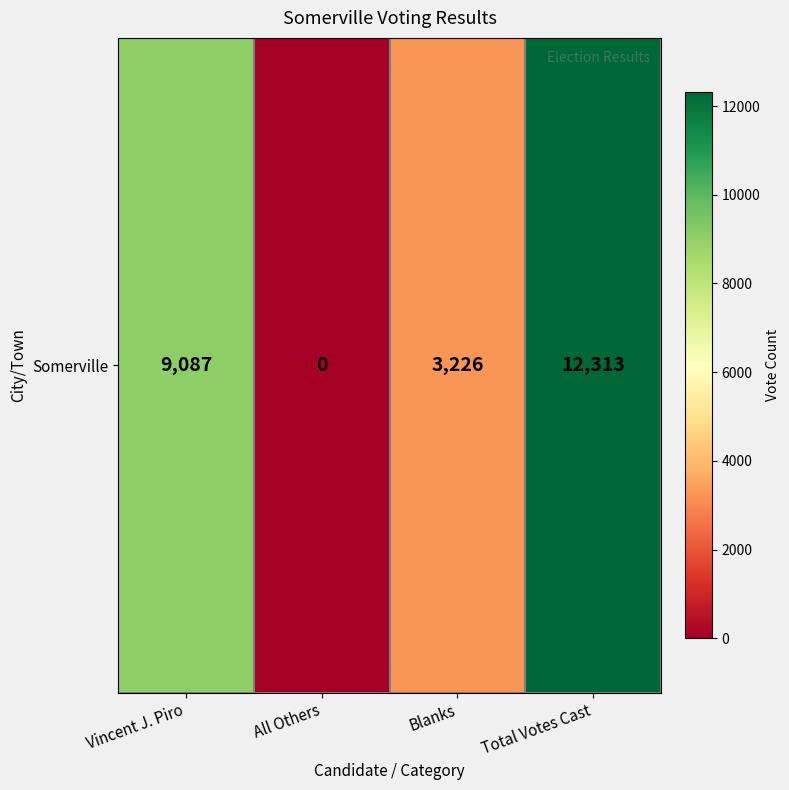

Rank the categories by value from highest to lowest.

Total Votes Cast, Vincent J. Piro, Blanks, All Others